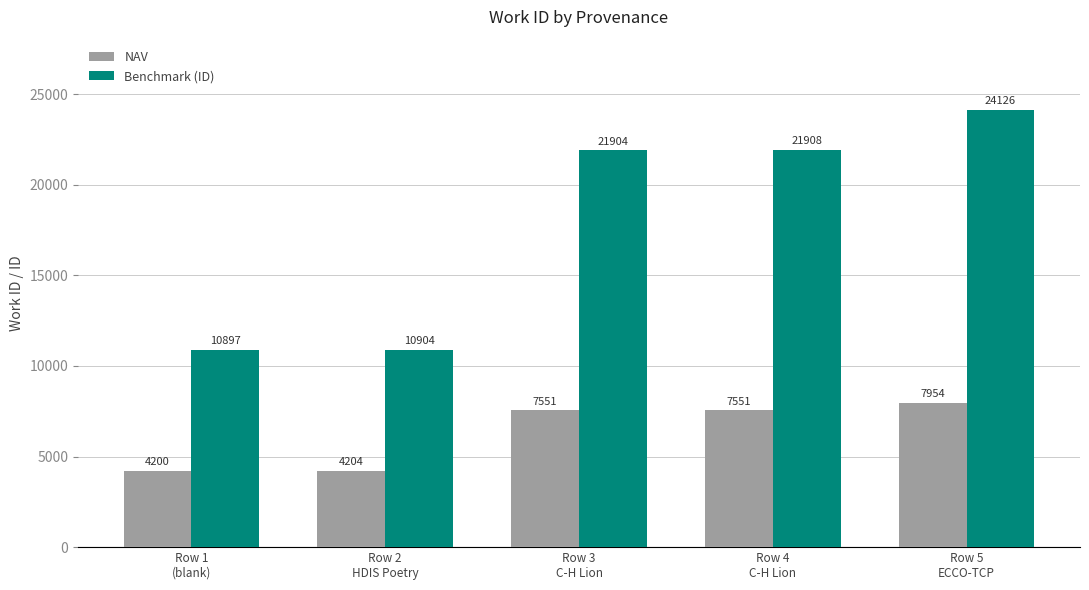

What is the label of the 3rd bar from the right?

Row 3
C-H Lion